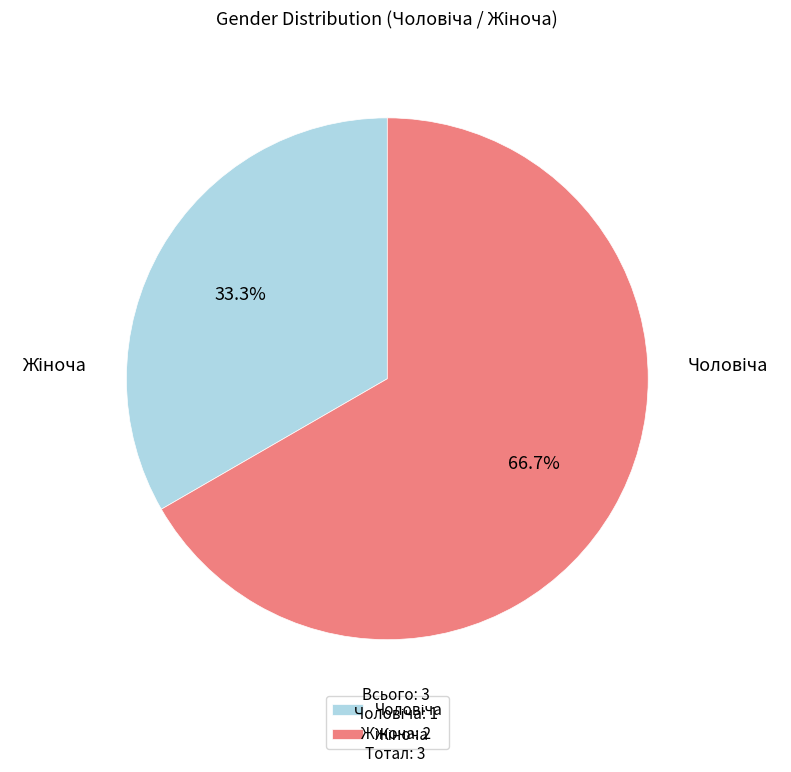

What percentage do Чоловіча and Жіноча together represent?

100.0%